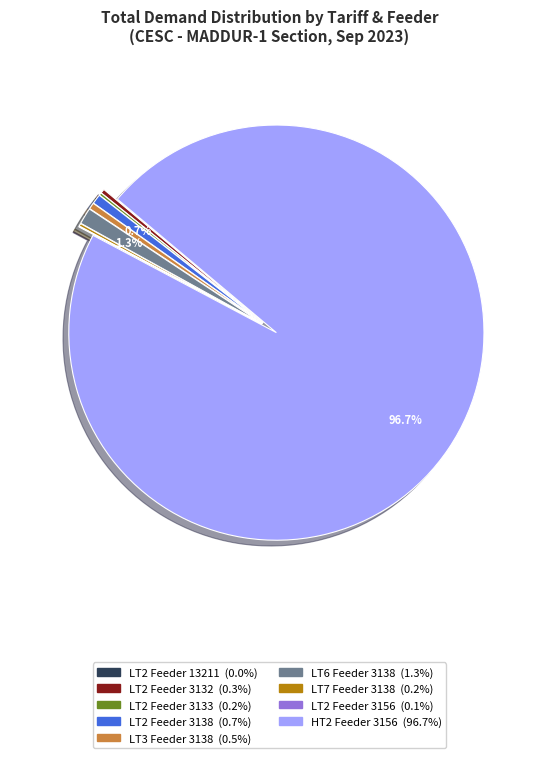

Is there a majority slice in this chart?

Yes